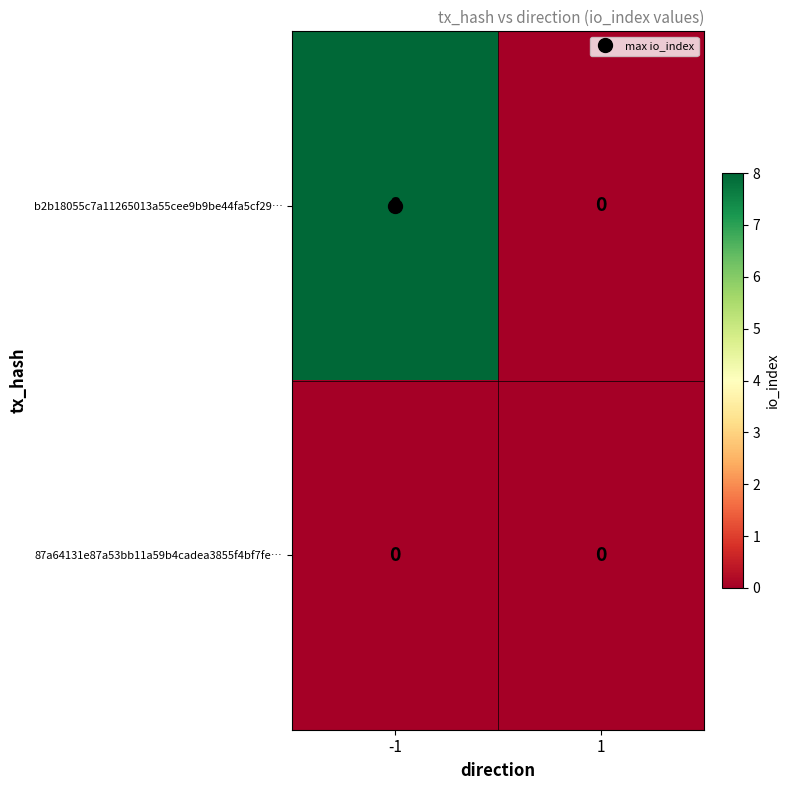

How many distinct data groups are displayed?

2